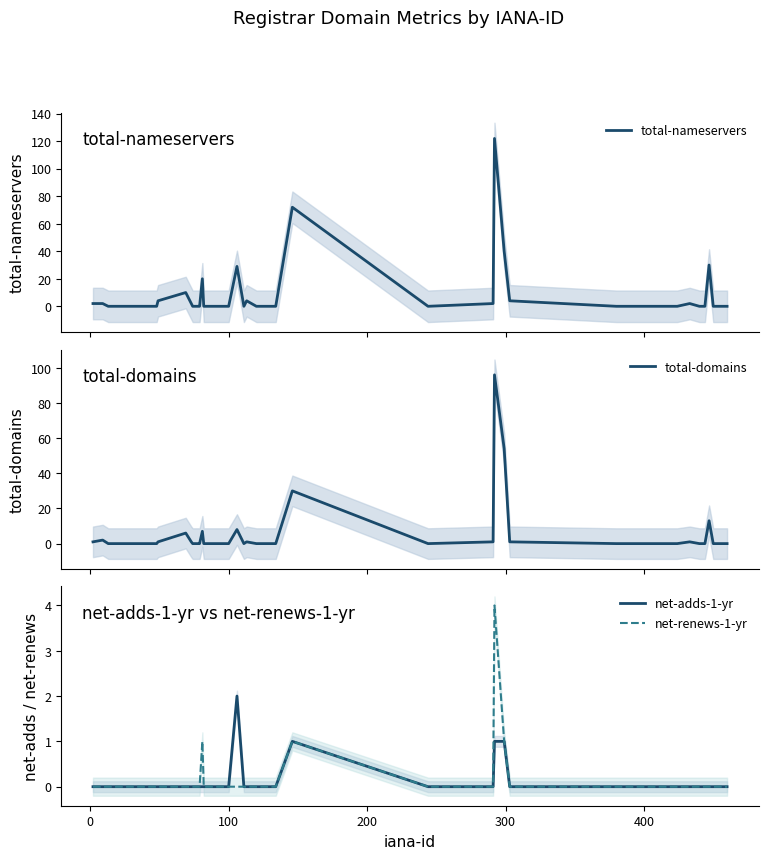

What is the highest value of the total-nameservers series?

122